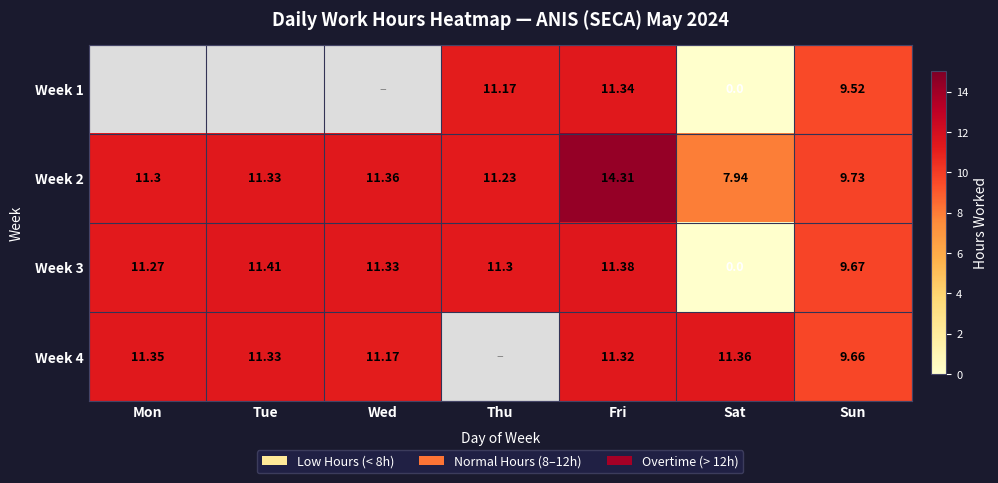

What is the spread (max minus min) of values at Sun?

0.2